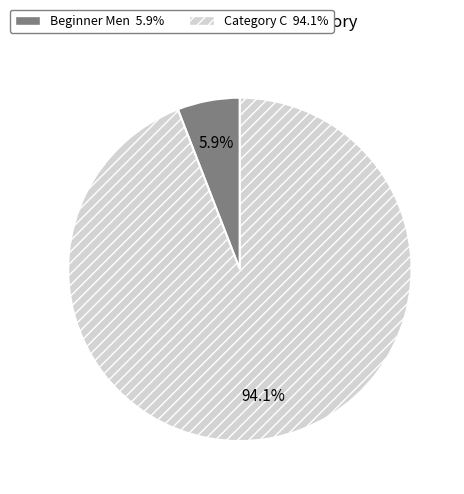

What percentage is the Beginner Men slice, to the nearest percent?

6%